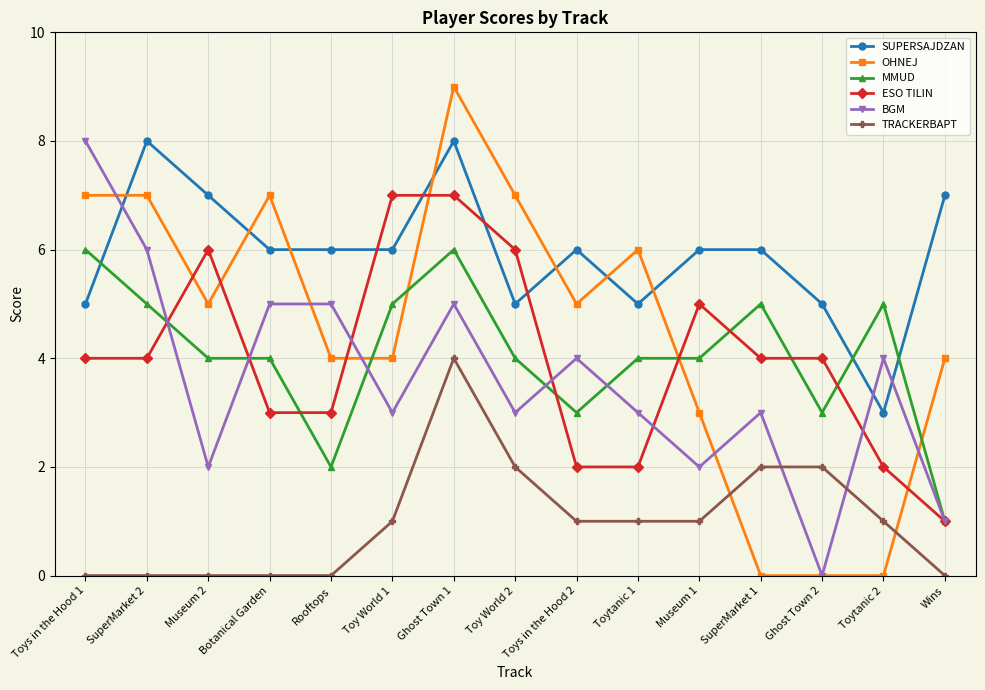

What is the value of the BGM point at the 1st from the left?

8